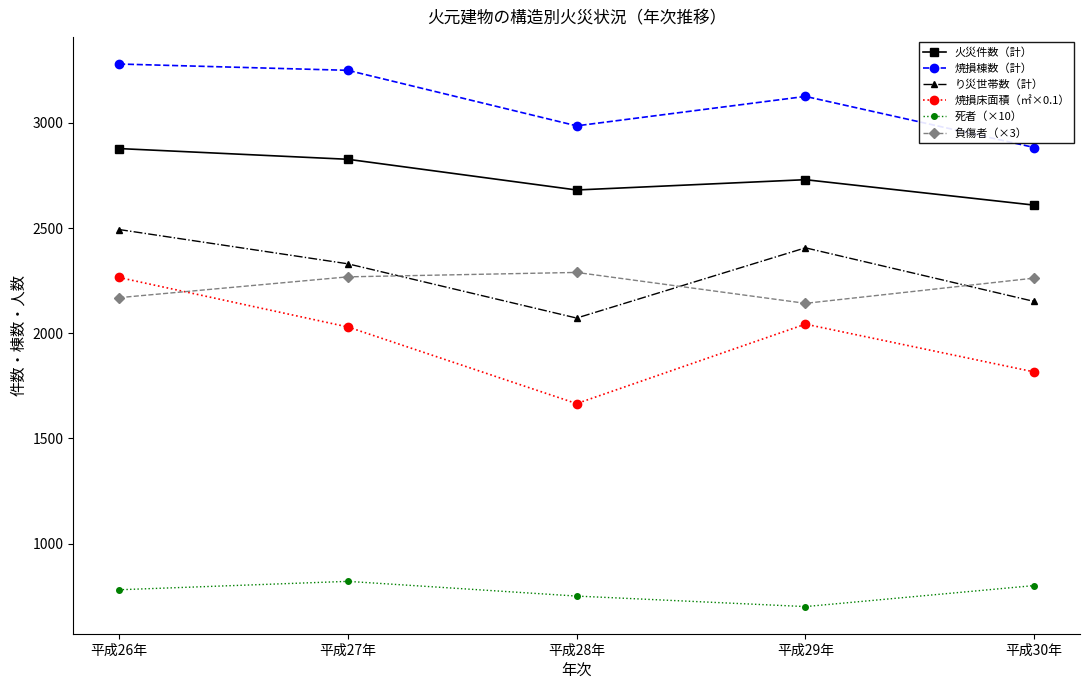

What is the approximate value of 火災件数（計） at 平成30年?

2609.0